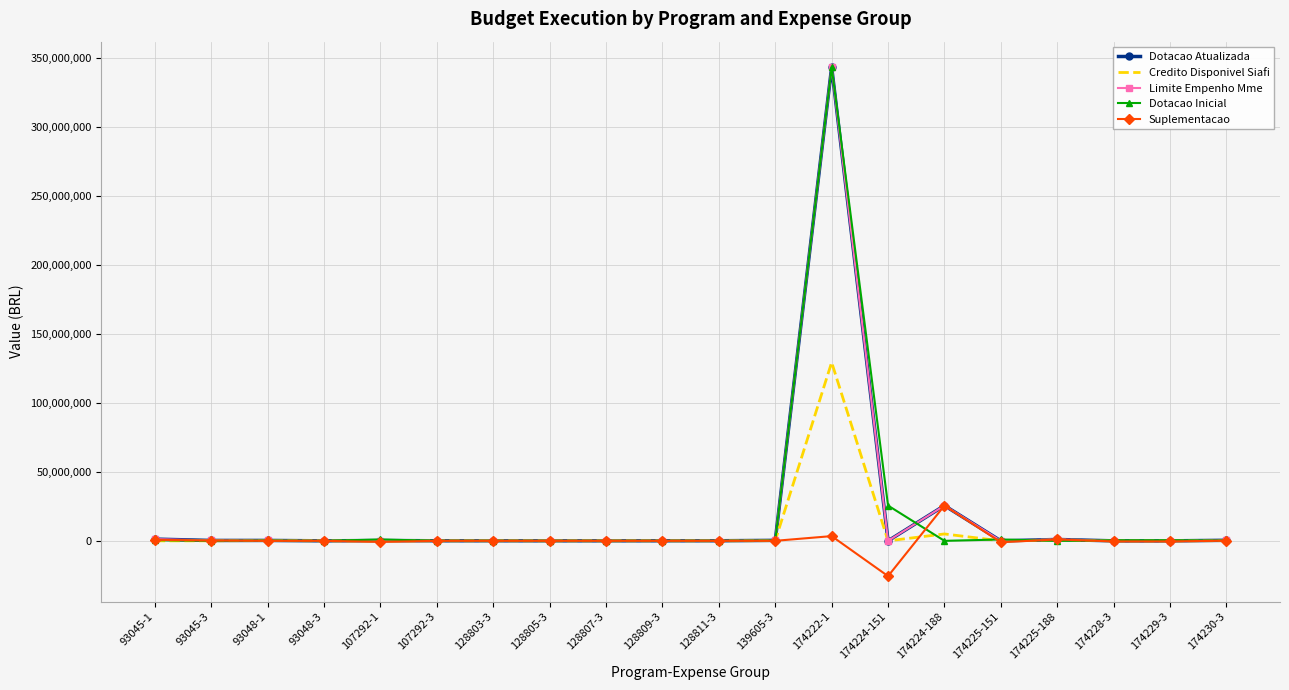

What is the spread (max minus min) of values at 174229-3?

800000.0